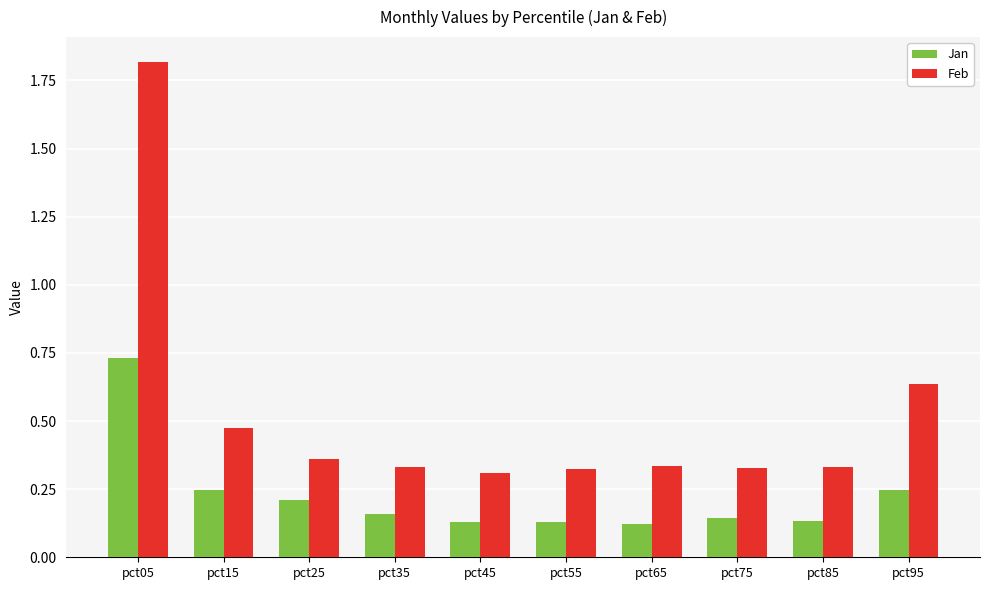

What is the sum of all Jan values?

2.3